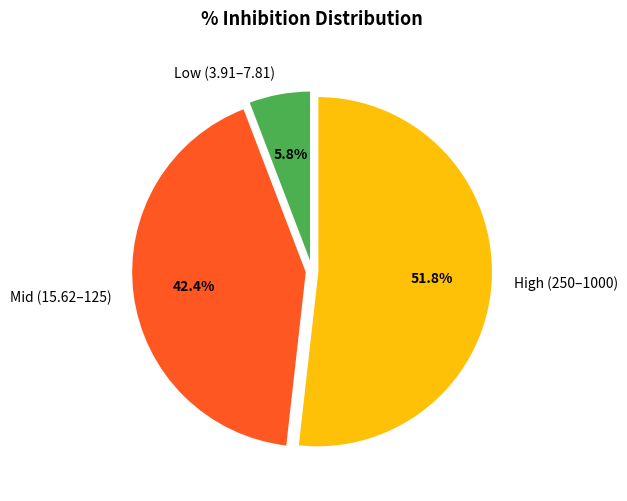

Between High (250–1000) and Mid (15.62–125), which is larger?

High (250–1000)